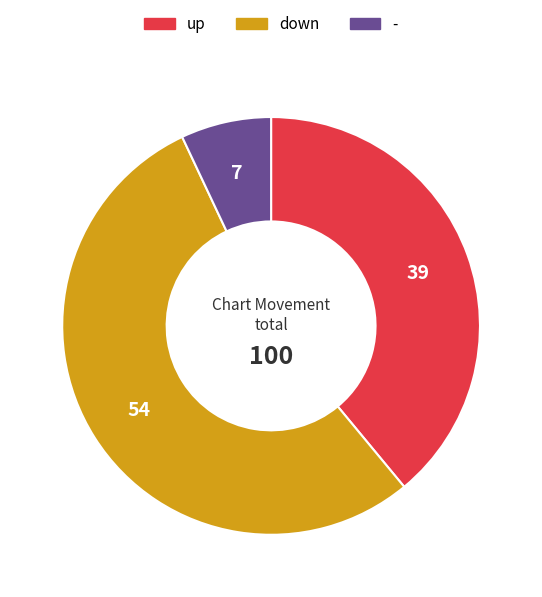

What is the ratio of the value at - to the value at down?

0.1